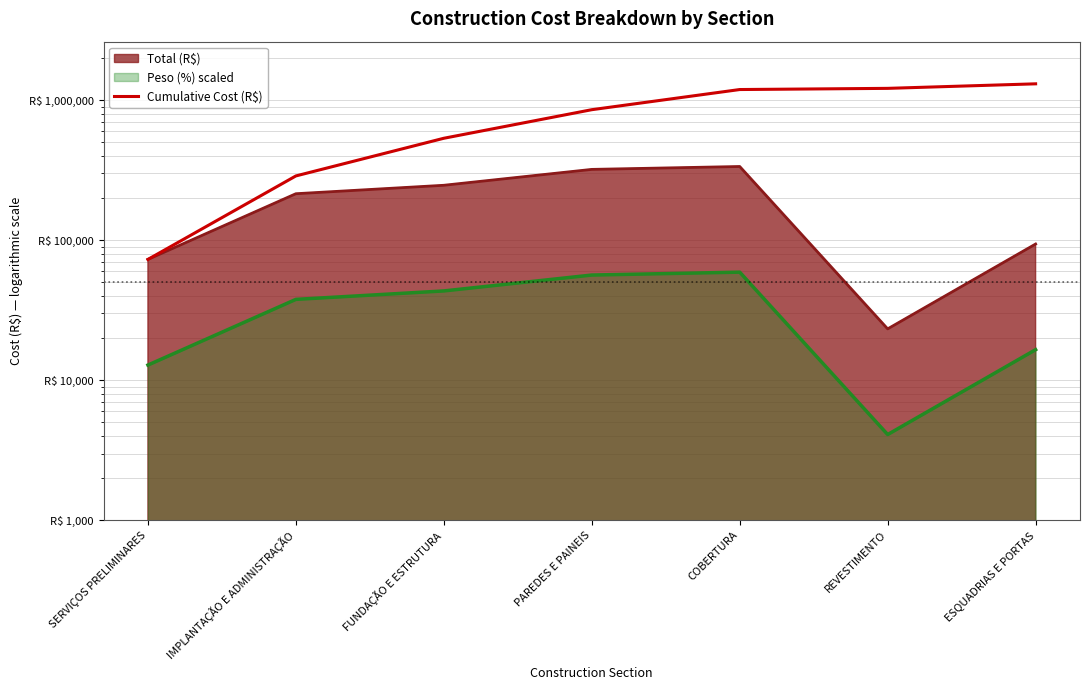

Which has a higher value, FUNDAÇÃO E ESTRUTURA or COBERTURA?

COBERTURA